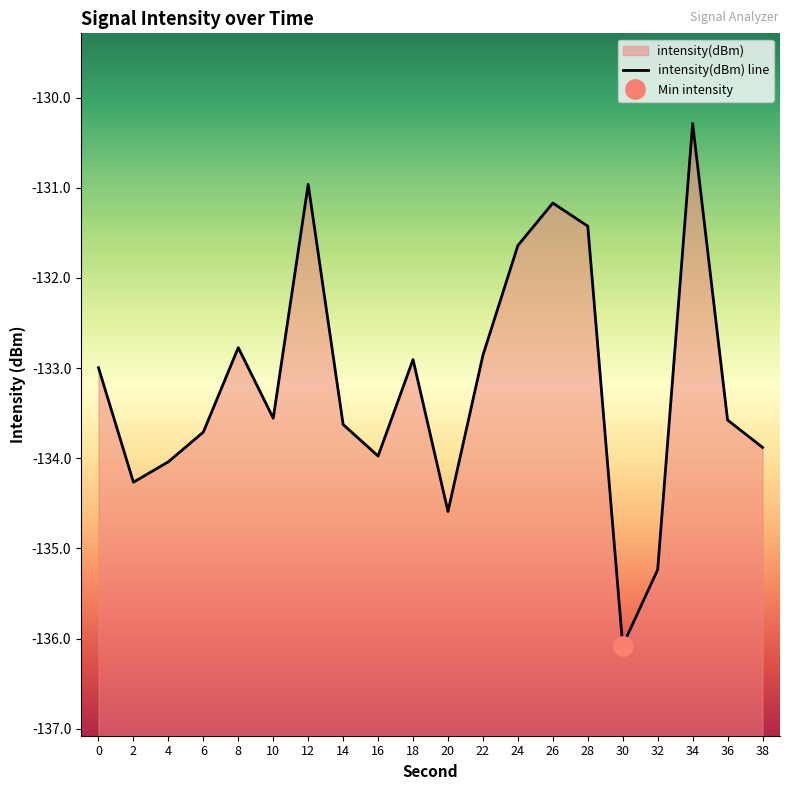

Reading left to right, what are all the values shown in this chart?

0=-133.0	2=-134.3	4=-134.0	6=-133.7	8=-132.8	10=-133.6	12=-131.0	14=-133.6	16=-134.0	18=-132.9	20=-134.6	22=-132.9	24=-131.6	26=-131.2	28=-131.4	30=-136.1	32=-135.2	34=-130.3	36=-133.6	38=-133.9